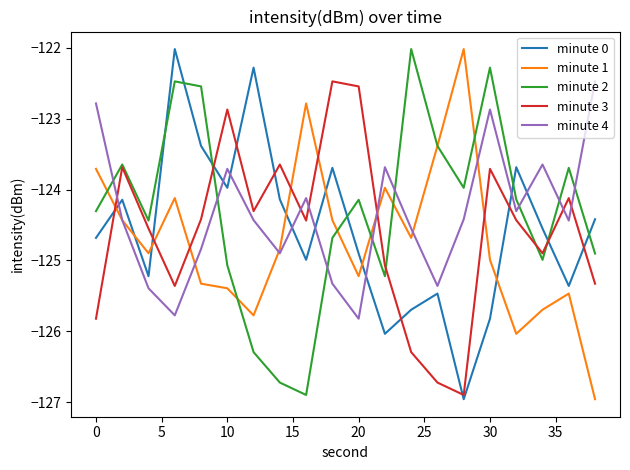

At how many categories does at least one series exceed -126?

20